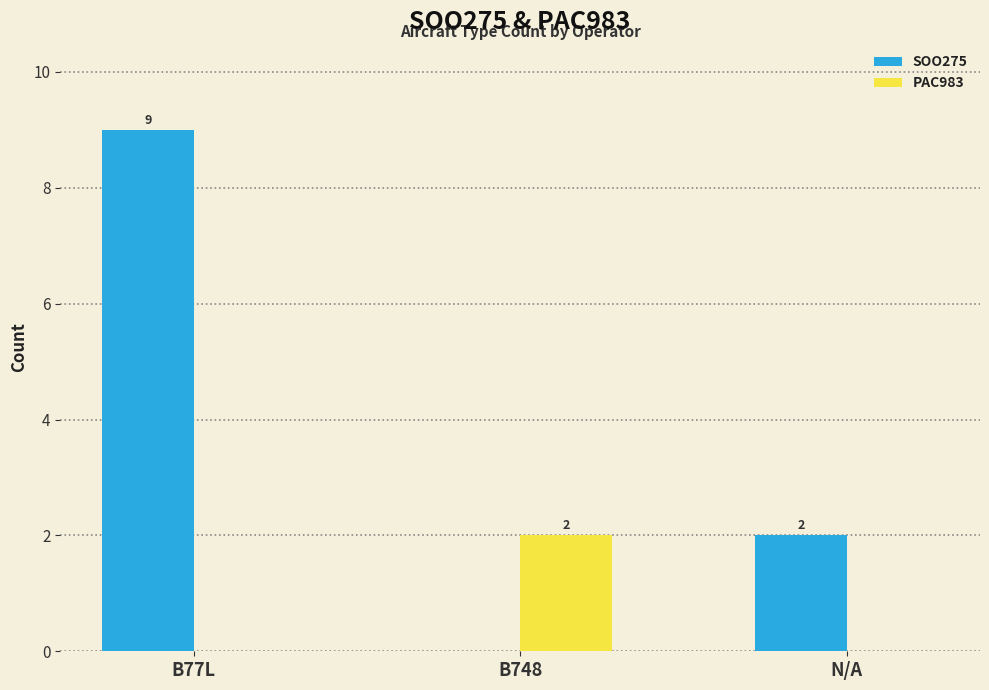

Are the bars horizontal?

No